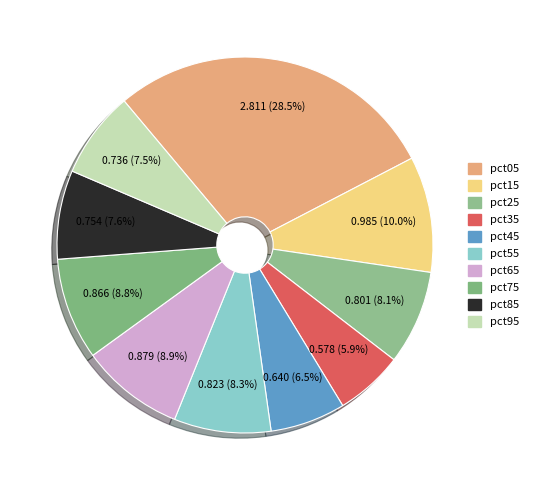

Which slice is the largest?

pct05